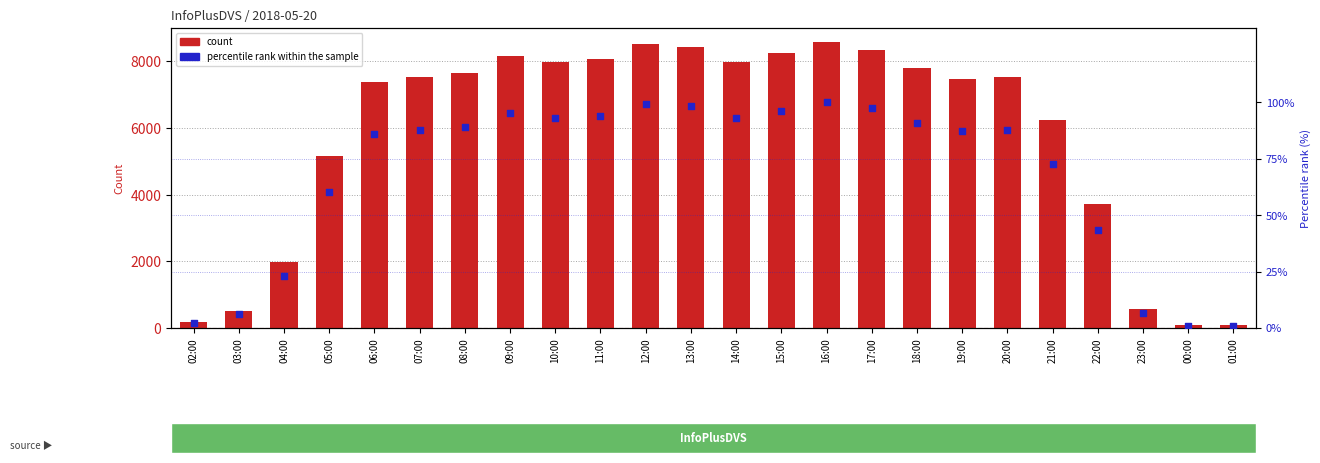

Which series has the widest spread of Y values?

count